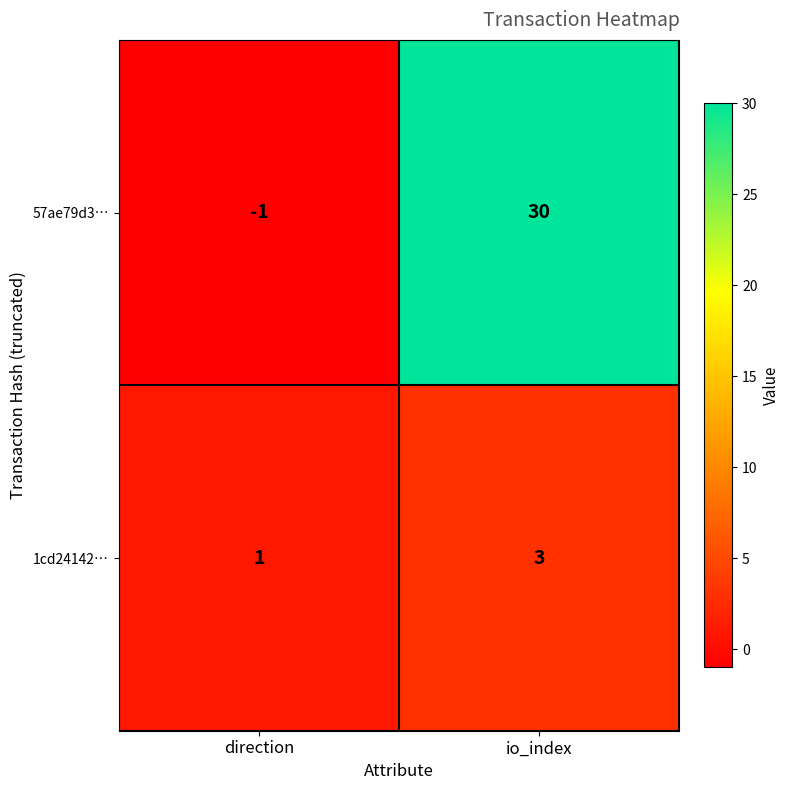

What is the spread (max minus min) of values at io_index?

27